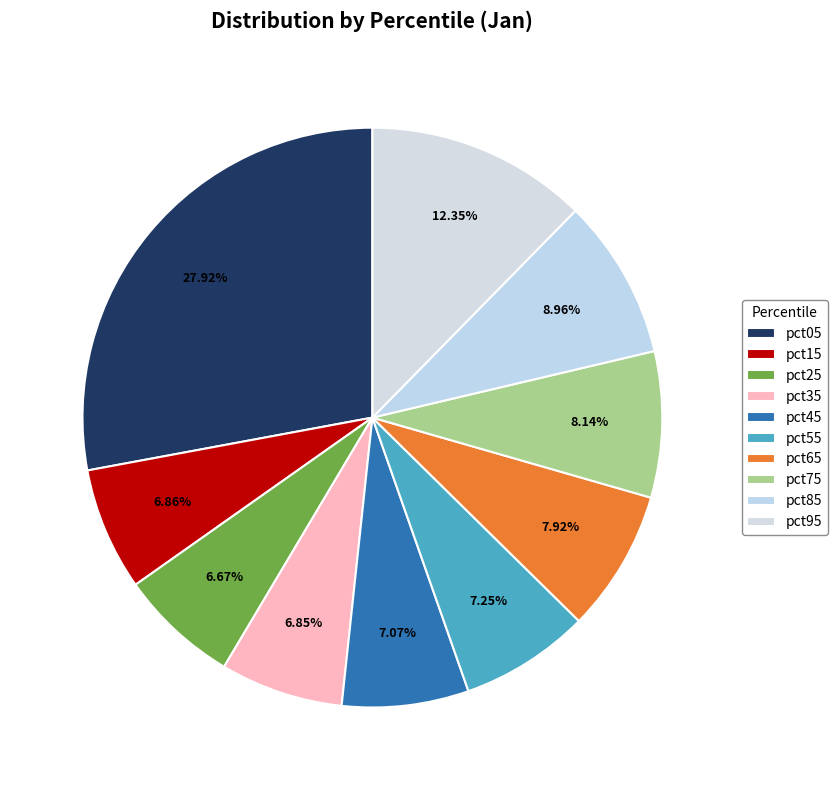

To the nearest percent, what is the combined percentage of pct55 and pct05?

35%